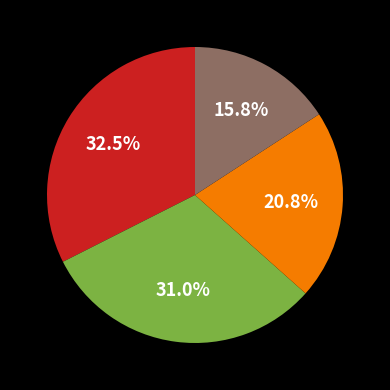

Does any single category account for the majority?

No